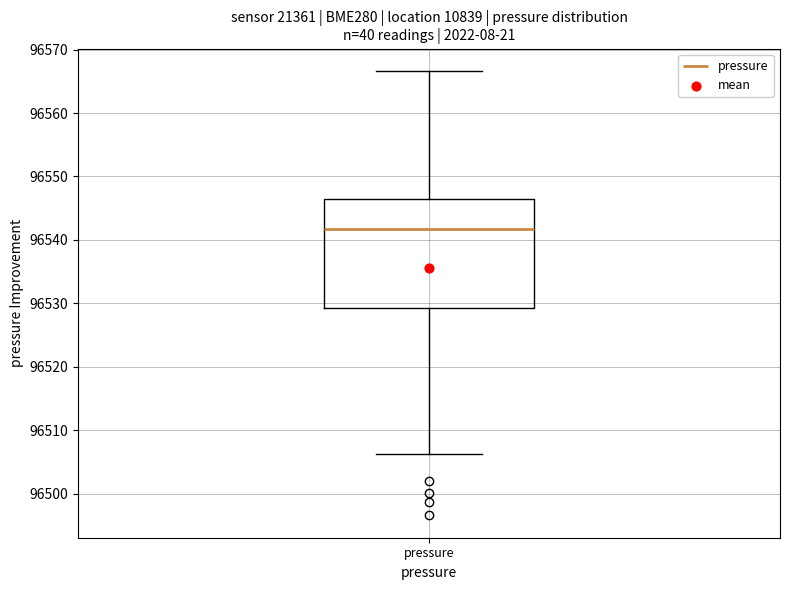

Transcribe this box plot: give where the median line is, the range the box spans, and where the two whiskers end, as read against the y-axis. The values are not printed on the chart, so give them approximately, as read against the axis.

median 96542, box 96529 to 96546, whiskers 96506 to 96567